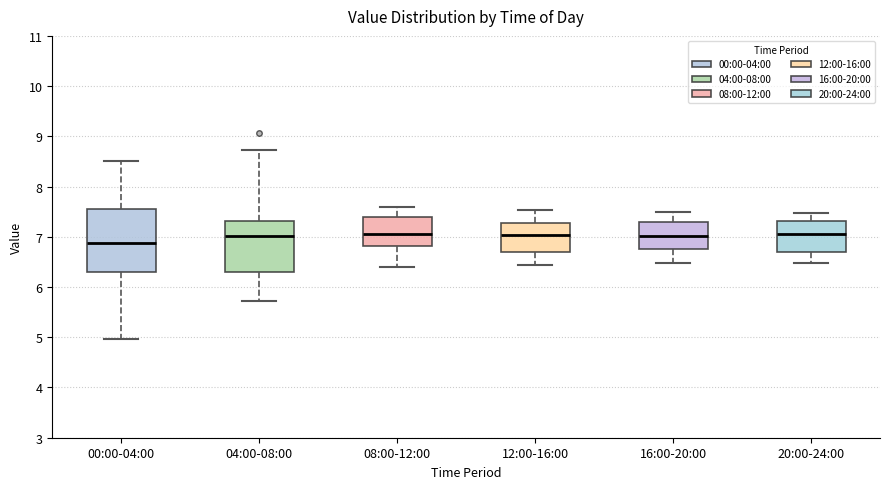

Which box's median line is the lowest?

00:00-04:00